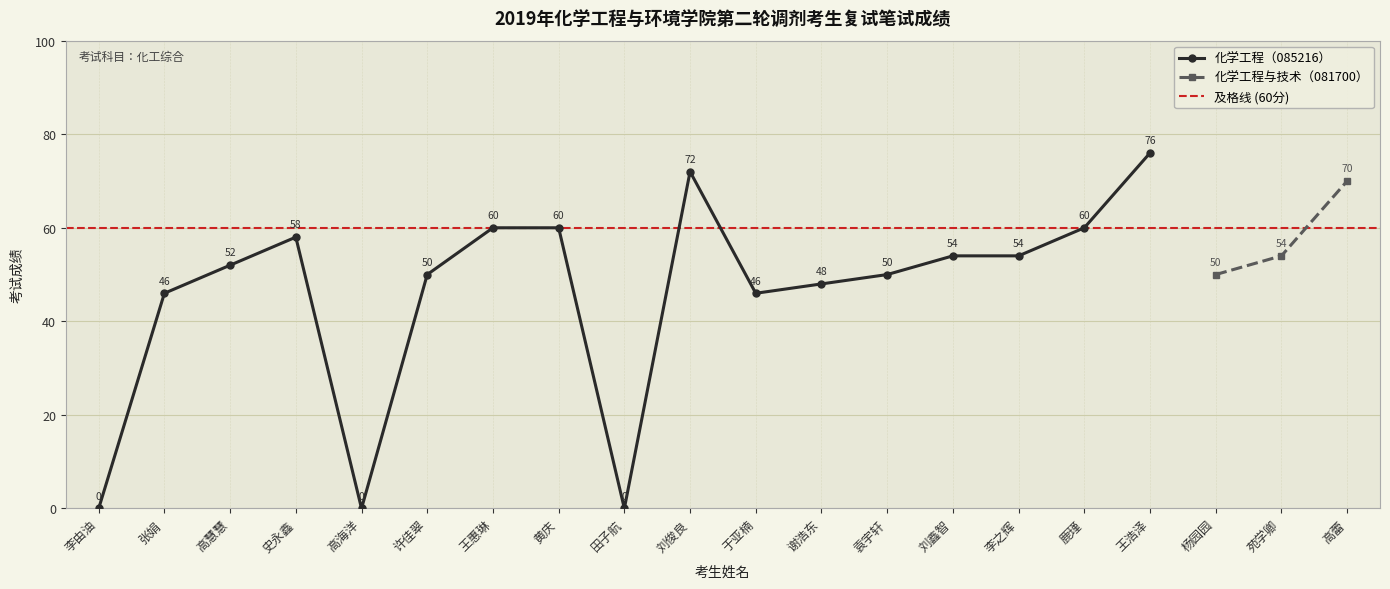

What is the label of the 7th point from the right?

刘鑫智